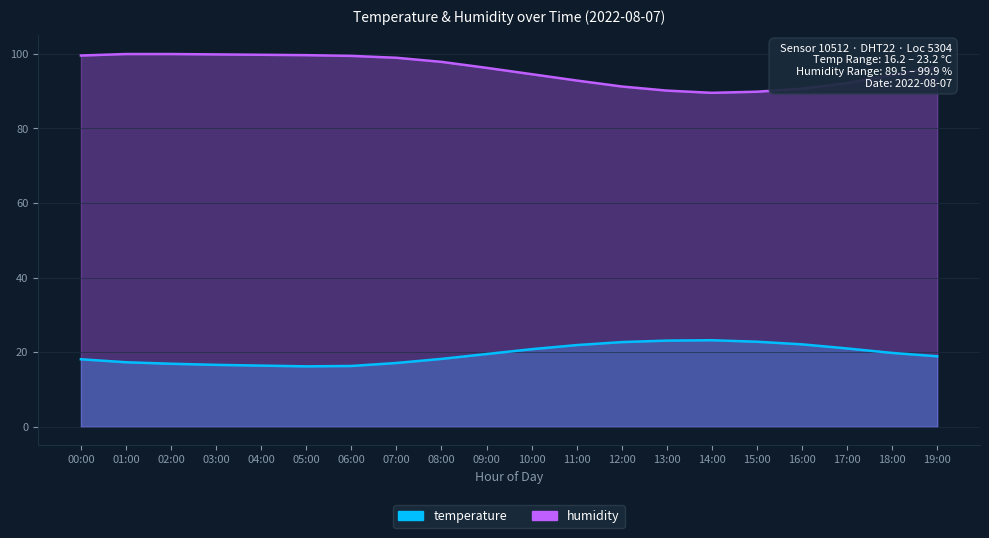

How many interior local valleys does the humidity series have?

1